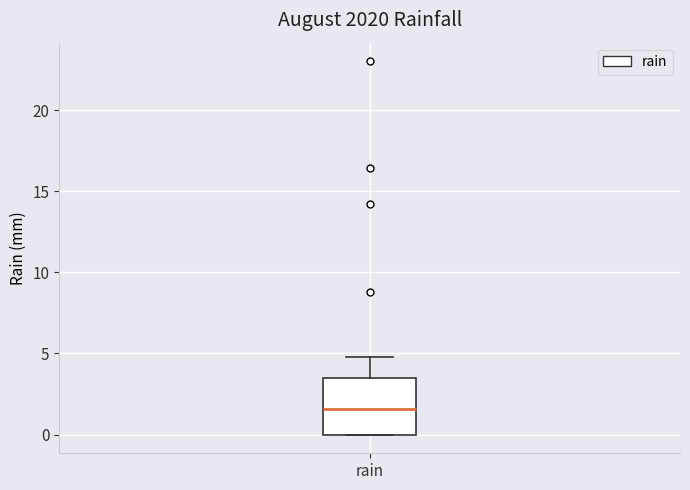

Transcribe this box plot: give where the median line is, the range the box spans, and where the two whiskers end, as read against the y-axis. The values are not printed on the chart, so give them approximately, as read against the axis.

median 1.5, box 0.0 to 3.5, whiskers 0.0 to 5.0